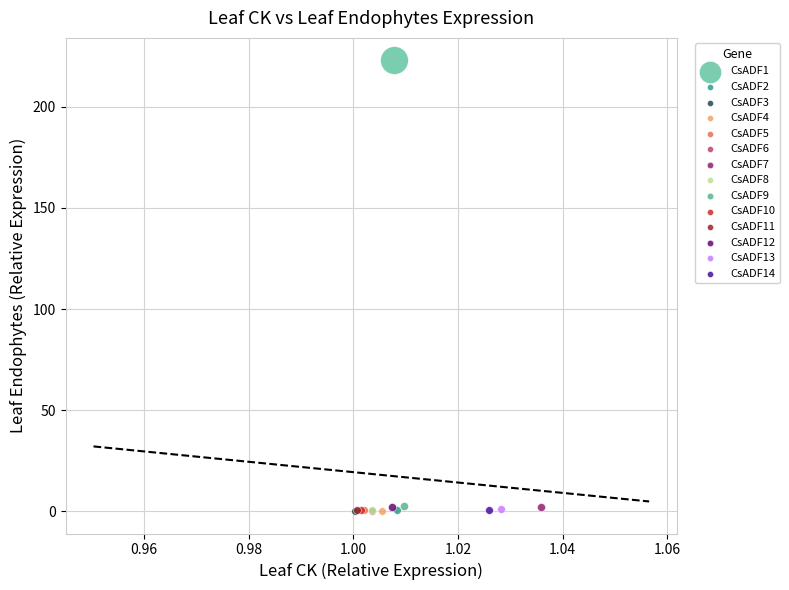

Which series contains the highest Y value?

CsADF1